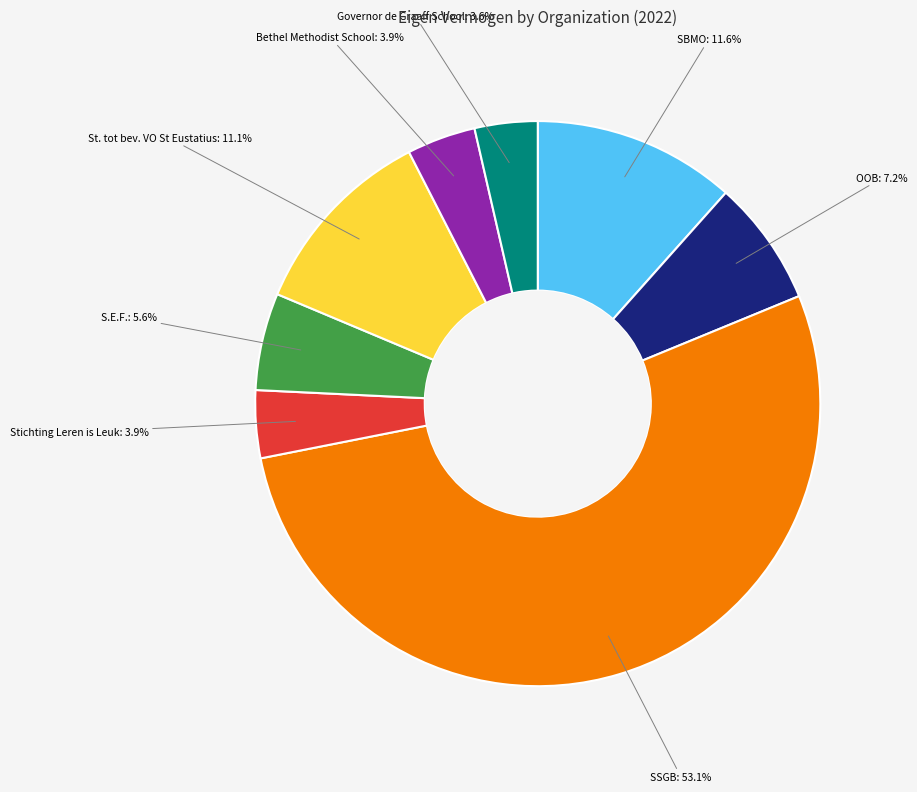

Is there any slice that represents more than half of the pie?

Yes